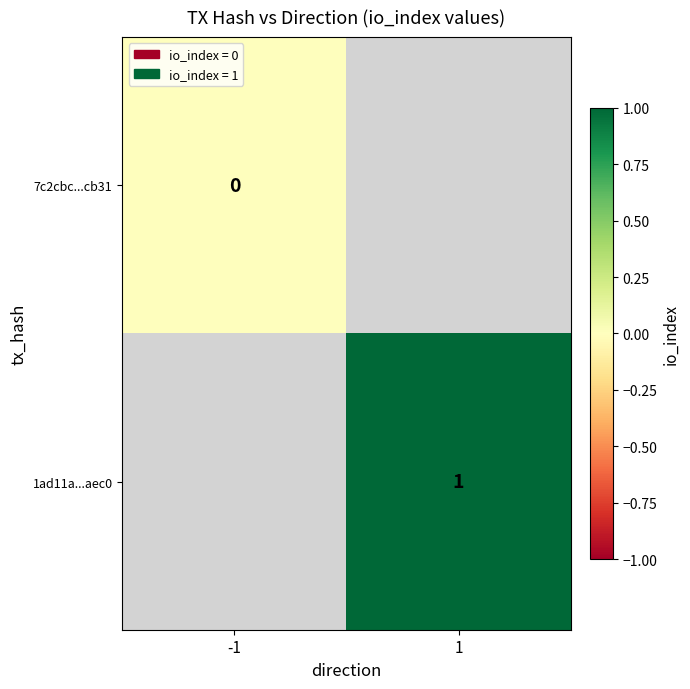

Which category has the highest value in the 7c2cbc...cb31 series?

-1